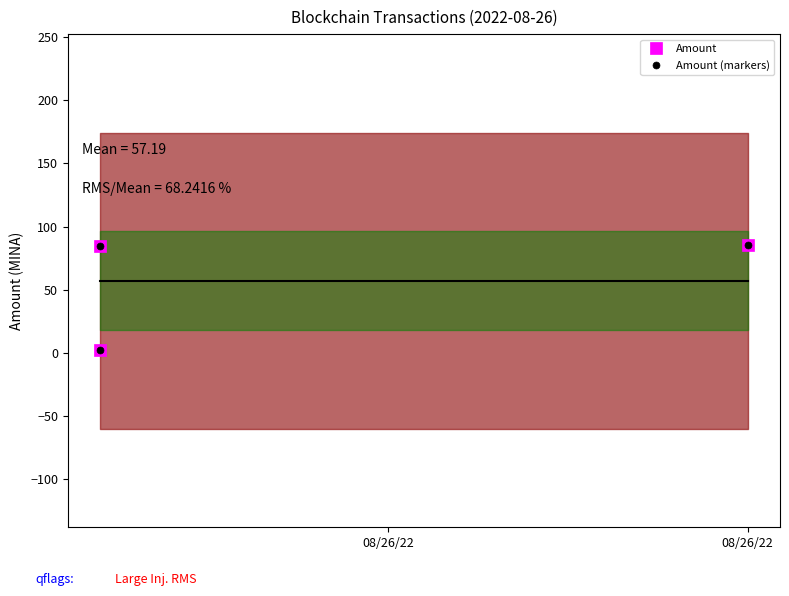

The value of Amount (markers) at 08/26/22 is 43.2. True or false?

False